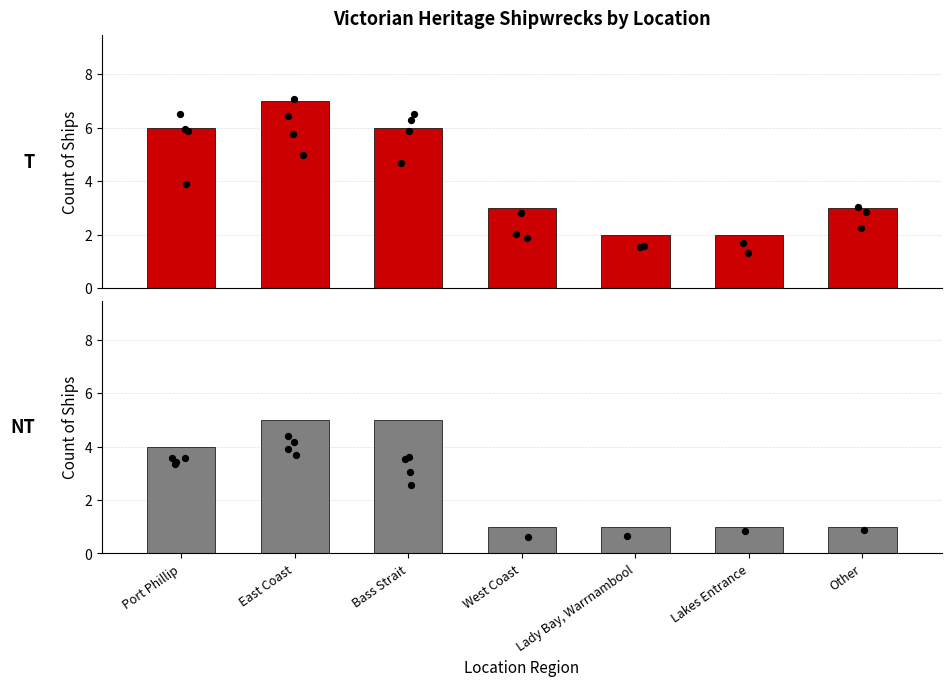

At how many categories does at least one series exceed 2?

5